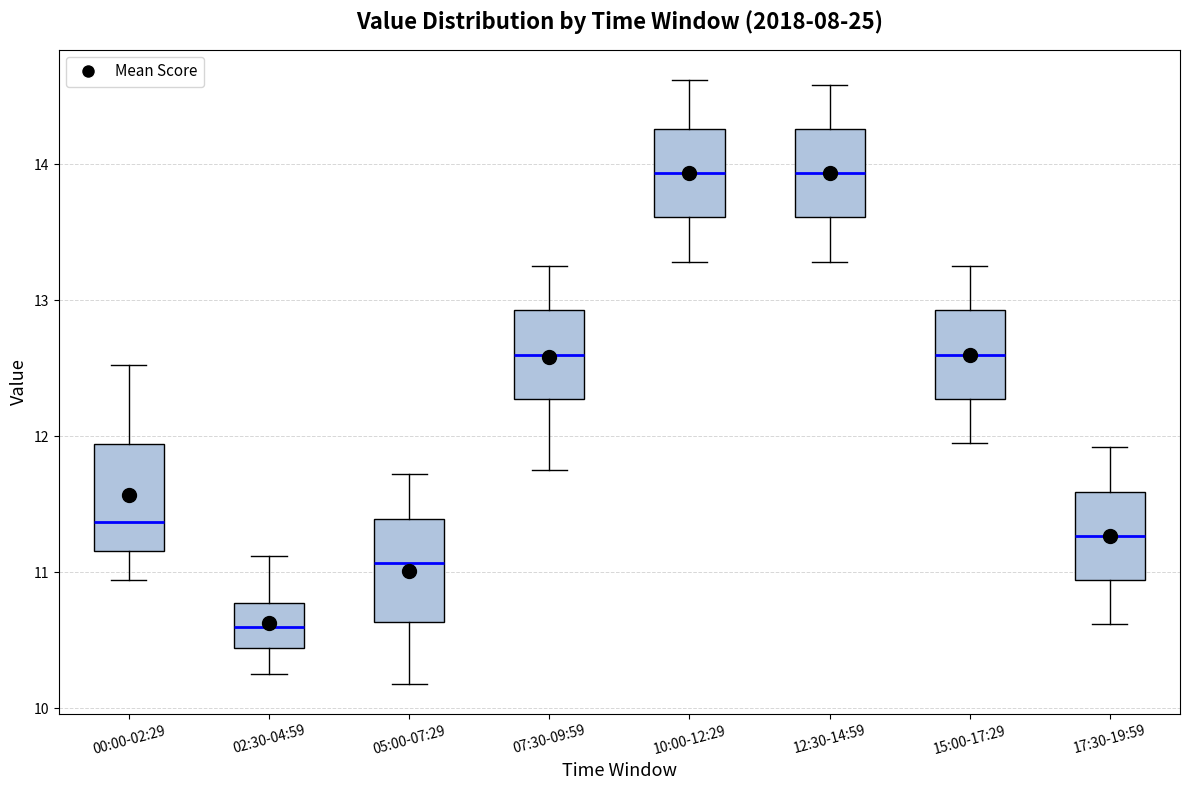

Reading left to right, read every box against the y-axis: the position of its median line, the range the box covers, and the ends of its whiskers. The values are not printed on the chart, so give them approximately, as read against the axis.

00:00-02:29: median 11.4, box 11.2 to 11.9, whiskers 10.9 to 12.5
02:30-04:59: median 10.6, box 10.4 to 10.8, whiskers 10.3 to 11.1
05:00-07:29: median 11.1, box 10.6 to 11.4, whiskers 10.2 to 11.7
07:30-09:59: median 12.6, box 12.3 to 12.9, whiskers 11.8 to 13.3
10:00-12:29: median 13.9, box 13.6 to 14.3, whiskers 13.3 to 14.6
12:30-14:59: median 13.9, box 13.6 to 14.3, whiskers 13.3 to 14.6
15:00-17:29: median 12.6, box 12.3 to 12.9, whiskers 12.0 to 13.3
17:30-19:59: median 11.3, box 10.9 to 11.6, whiskers 10.6 to 11.9